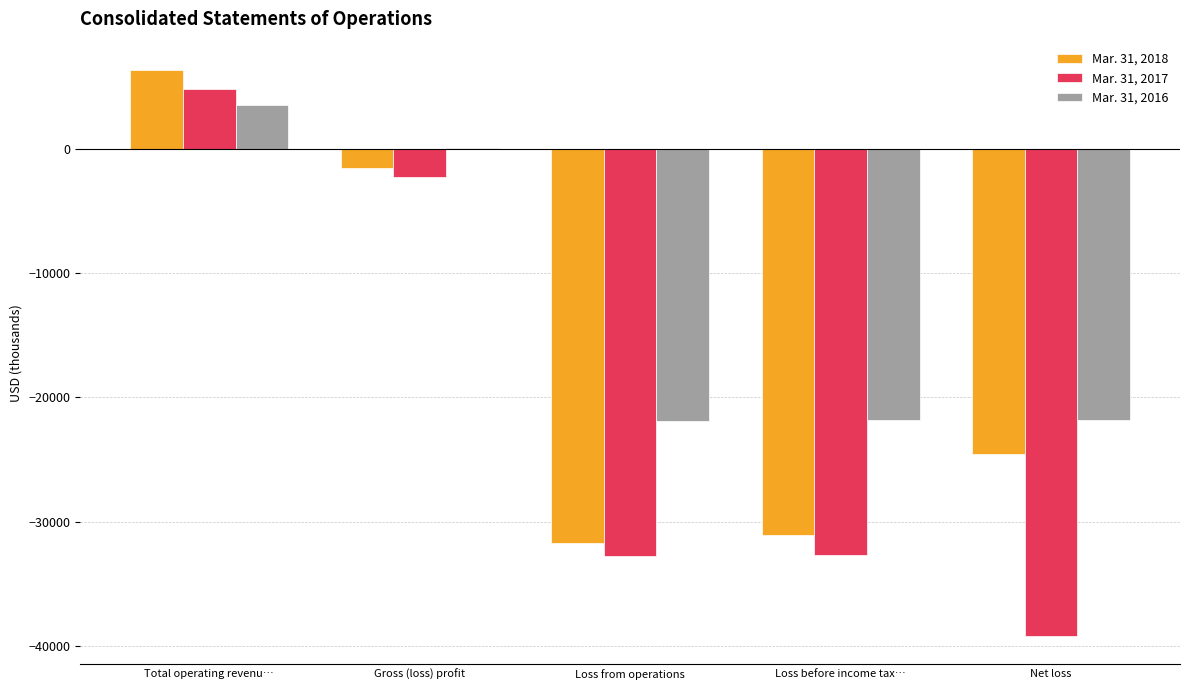

At which category is the sum across all series the highest?

Total operating revenu…